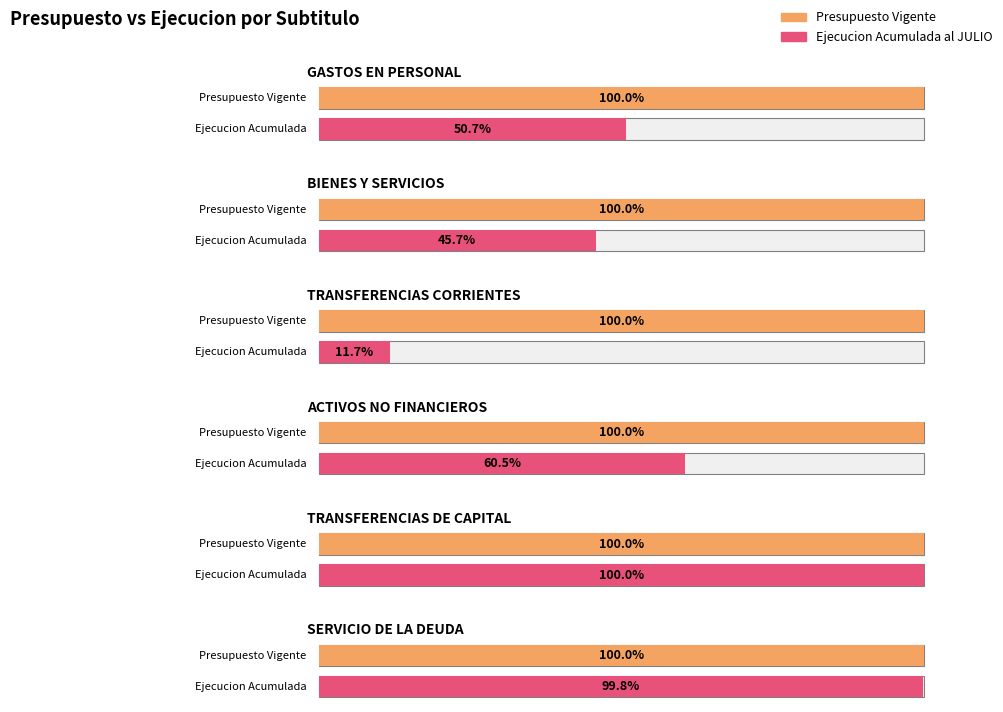

What is the label of the 3rd bar from the right?

ACTIVOS NO FINANCIEROS